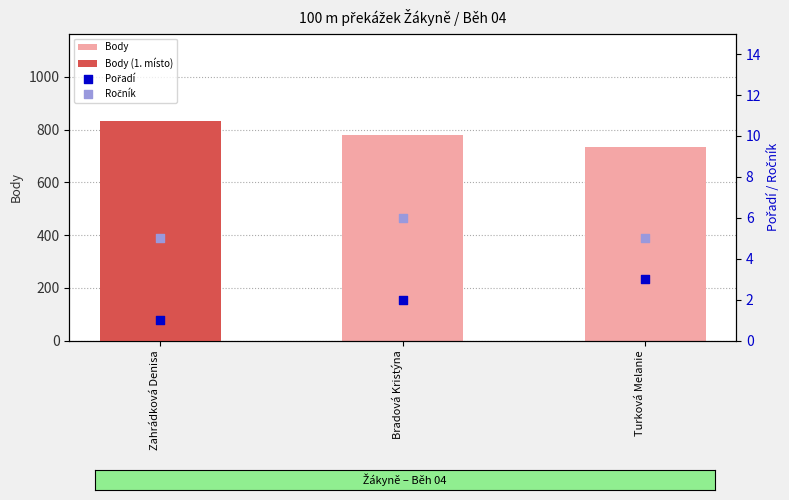

At how many categories does at least one series exceed 208?

3